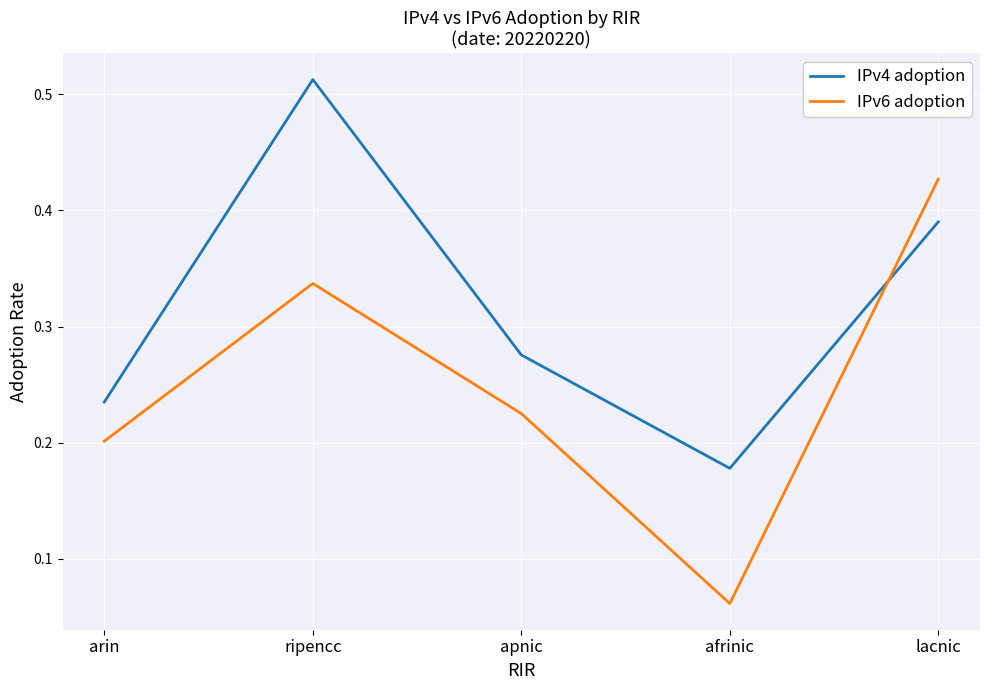

Between arin and ripencc, which series saw the biggest shift?

IPv4 adoption